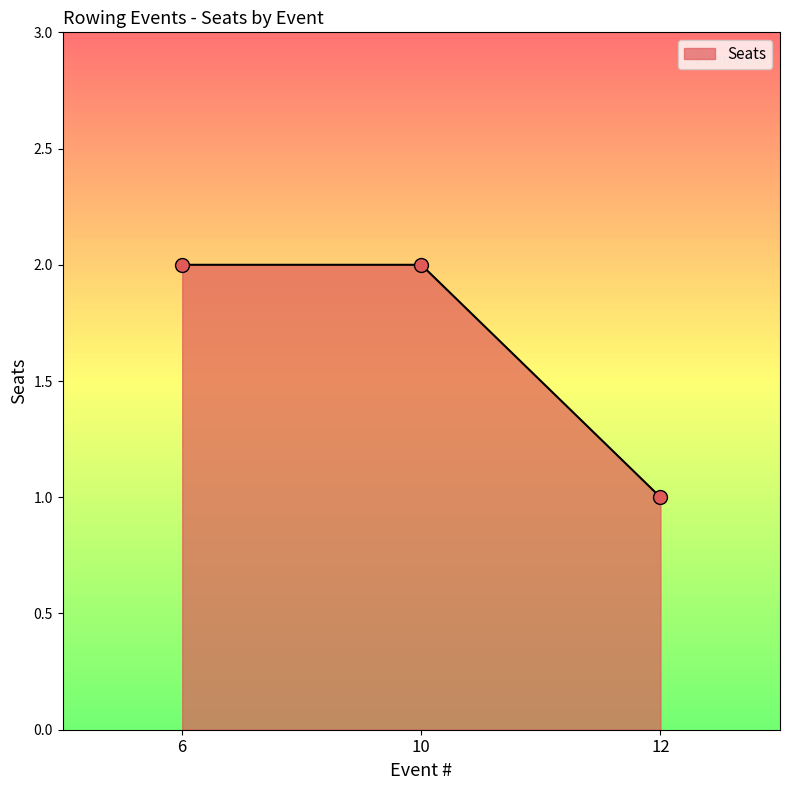

Approximately how many times larger is the value at 10 compared to 12?

2.0